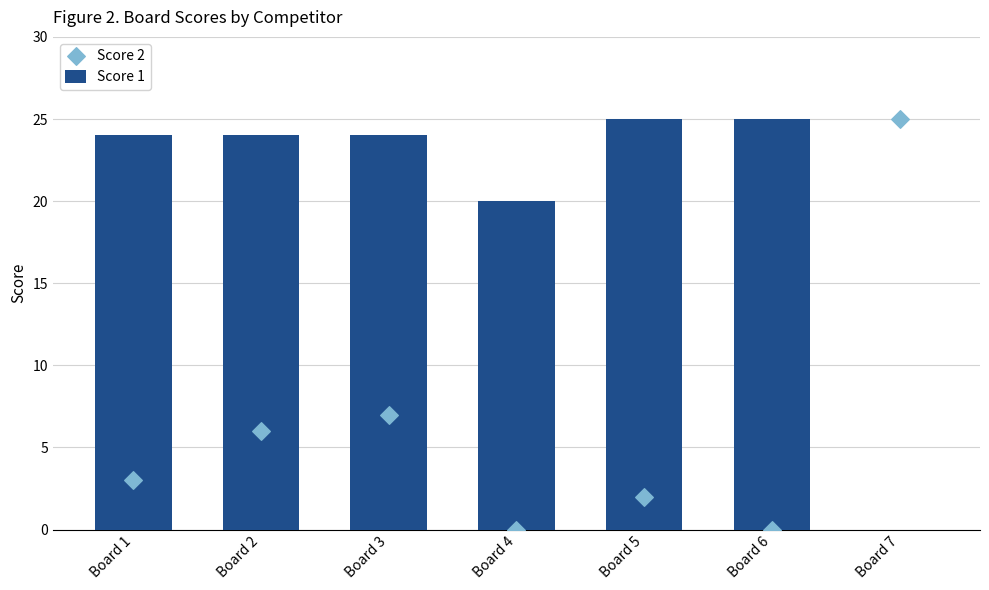

Is the value of Score 1 at Board 2 greater than the value of Score 2 at Board 4?

Yes